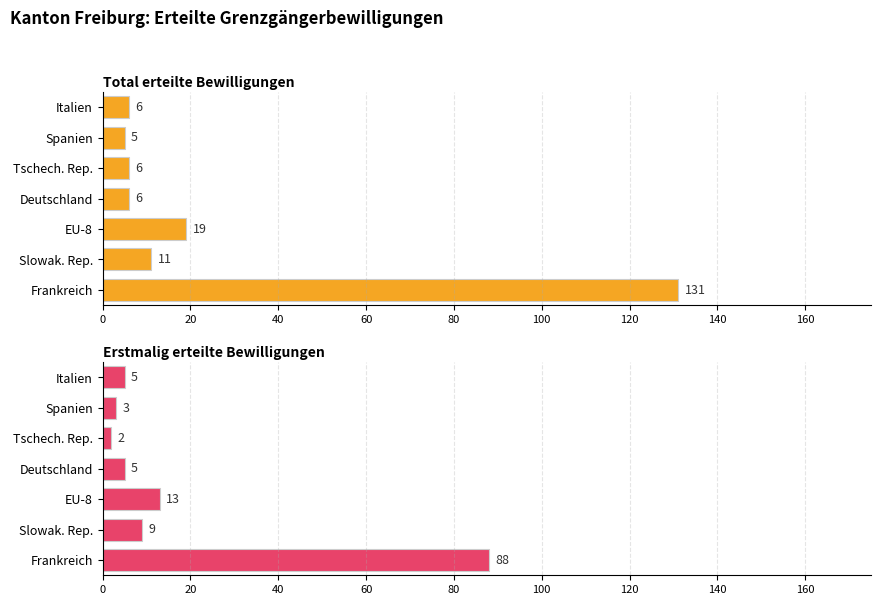

Is the value of Erstmalig erteilte Bewilligungen at Spanien greater than the value of Total erteilte Bewilligungen at Spanien?

No